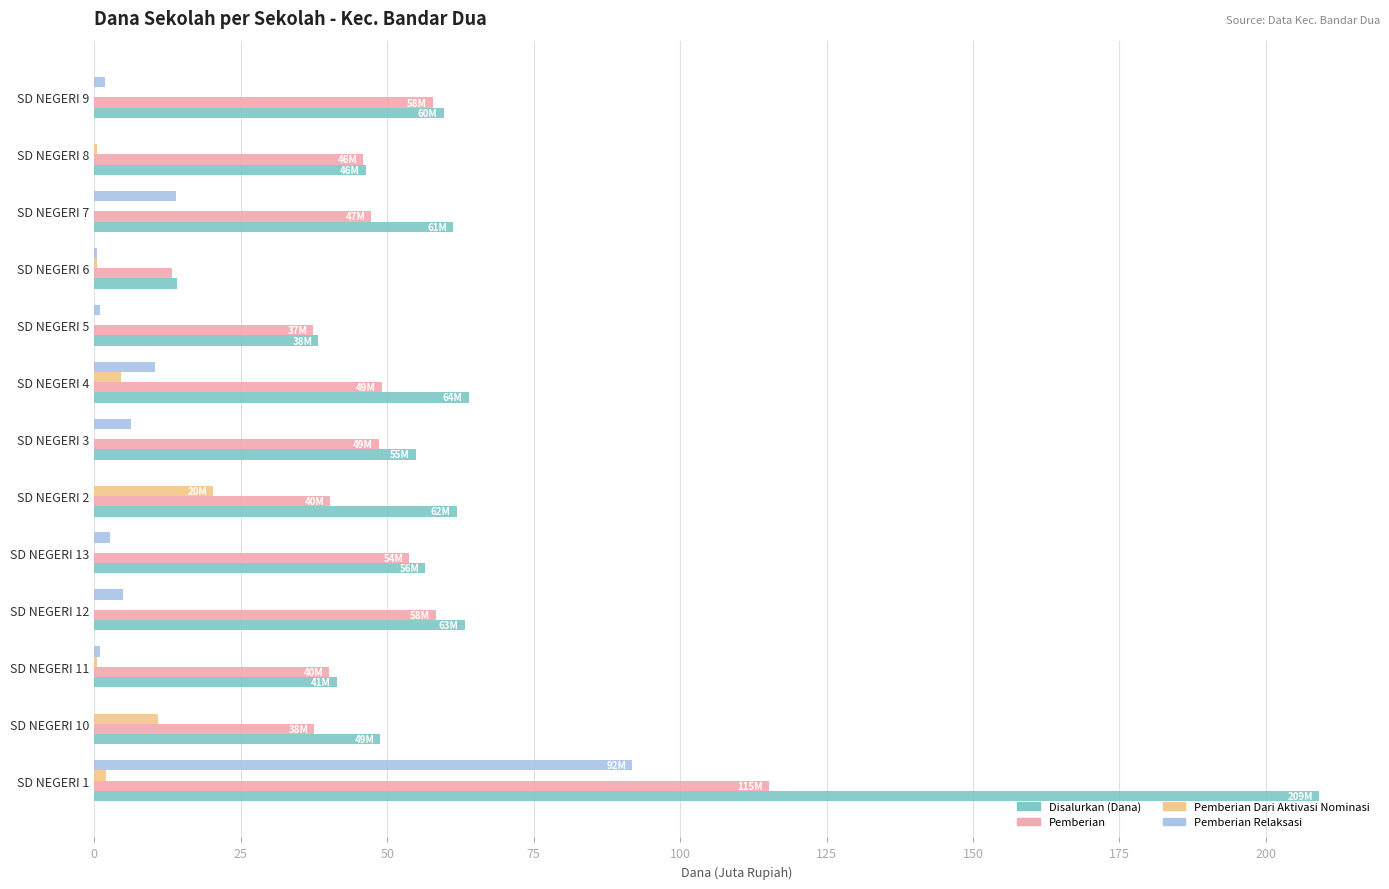

The Pemberian Dari Aktivasi Nominasi series shows 0.5 at SD NEGERI 6. True or false?

True